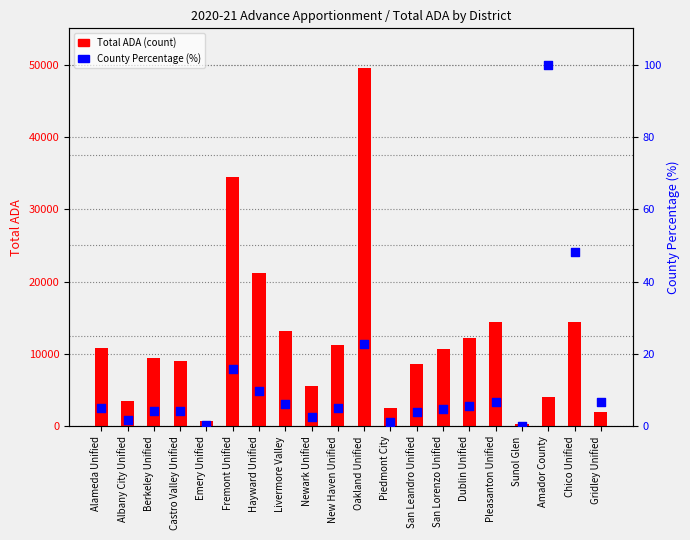

Which series reaches the maximum Y coordinate?

Total ADA (count)